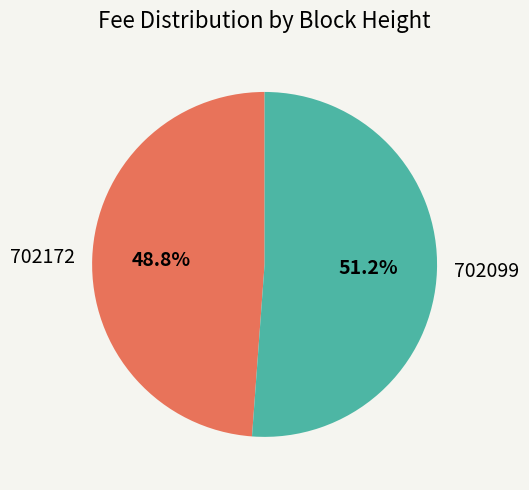

To the nearest percent, what is the combined percentage of 702099 and 702172?

100%